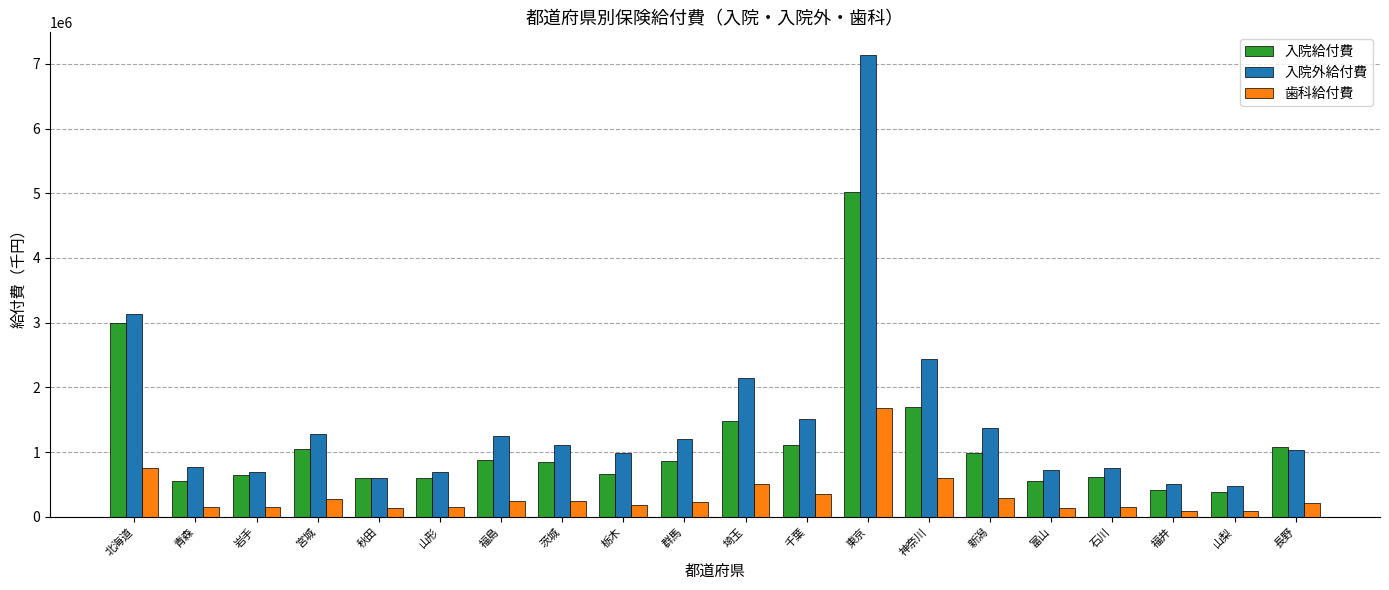

What is the label of the 11th bar from the left?

埼玉